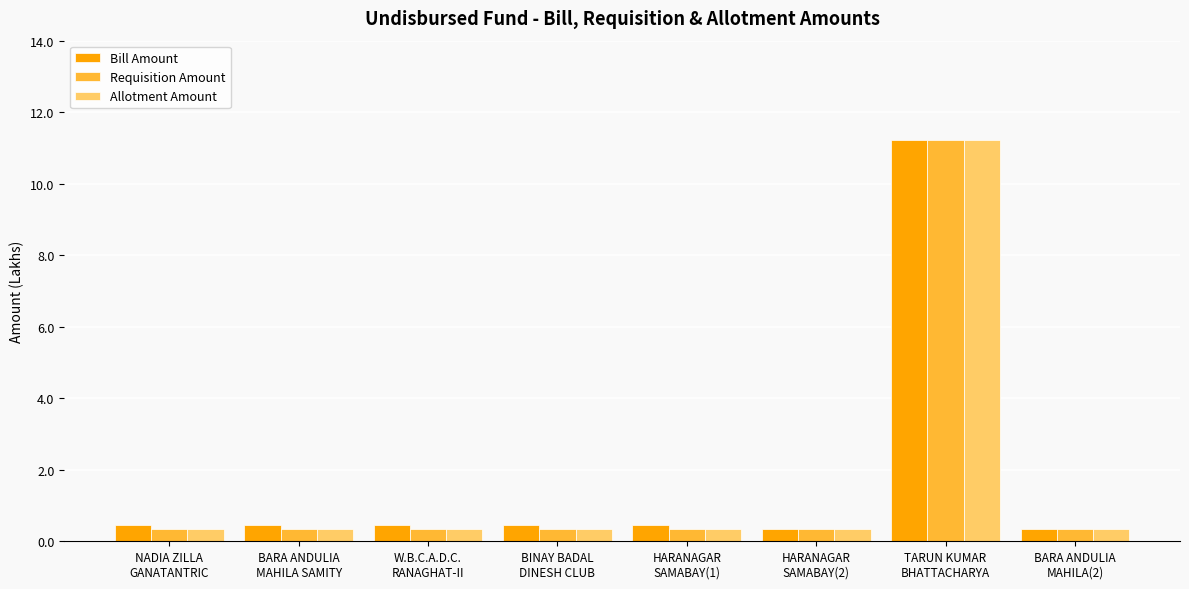

What is the label of the 4th bar from the right?

HARANAGAR
SAMABAY(1)